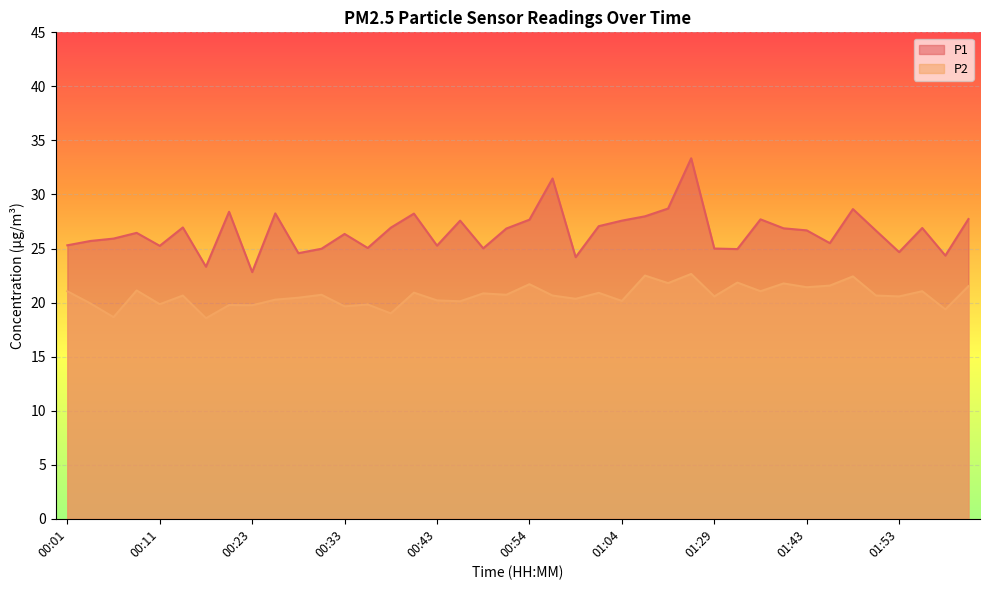

List the labels in order of P2 value, smallest first.

00:18, 00:06, 00:38, 01:58, 00:33, 00:23, 00:21, 00:35, 00:11, 00:03, 00:46, 01:04, 00:43, 00:26, 00:59, 00:28, 01:29, 01:53, 00:13, 00:56, 01:50, 00:30, 00:51, 00:49, 01:01, 00:40, 00:01, 01:38, 01:56, 00:08, 01:43, 02:01, 01:45, 00:54, 01:40, 01:18, 01:35, 01:48, 01:15, 01:21